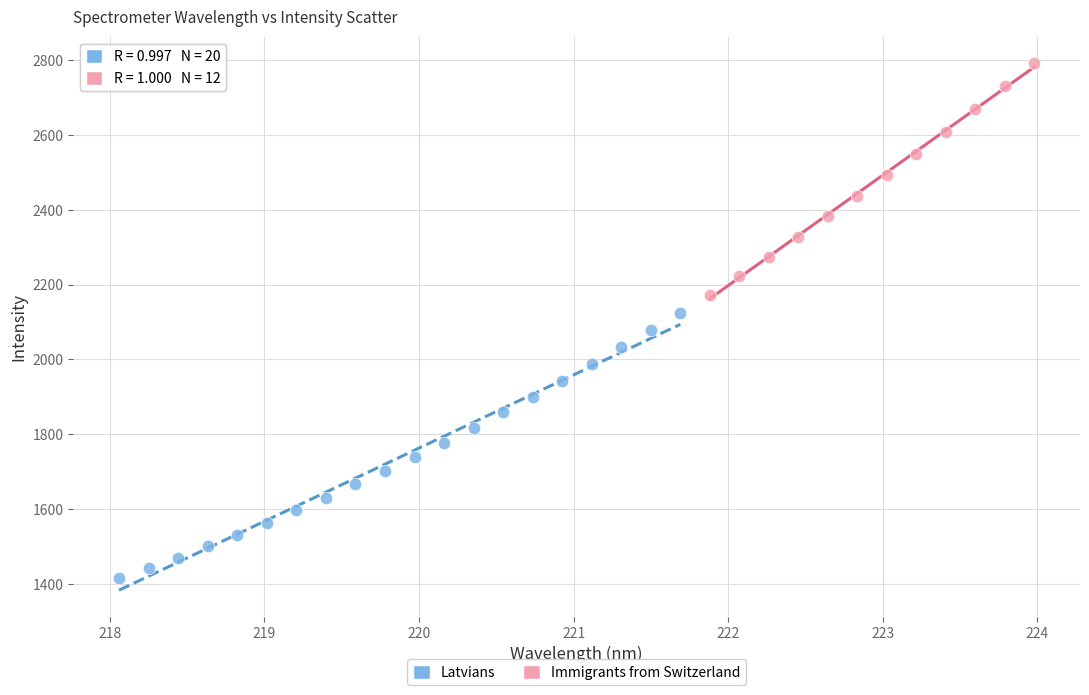

Which series reaches the maximum Y coordinate?

Immigrants from Switzerland